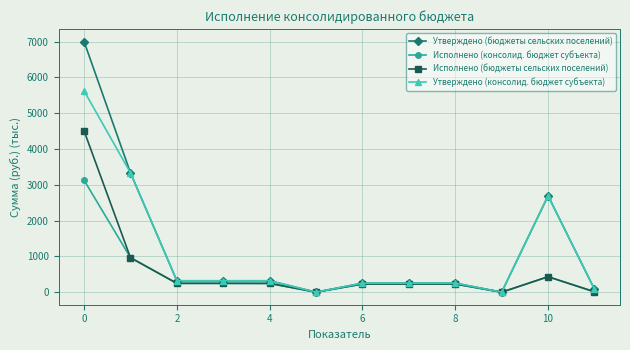

What is the highest value of the Утверждено (бюджеты сельских поселений) series?

7002.4